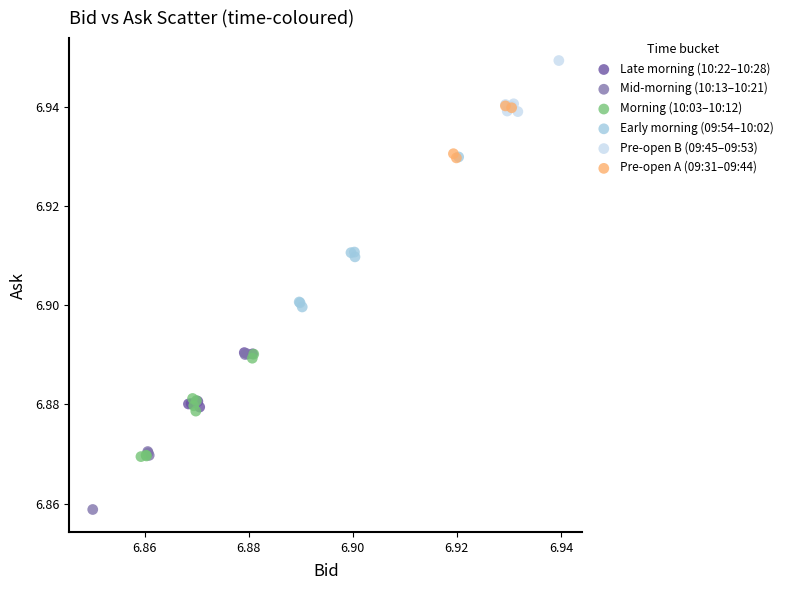

Which series contains the highest Y value?

Pre-open B (09:45–09:53)